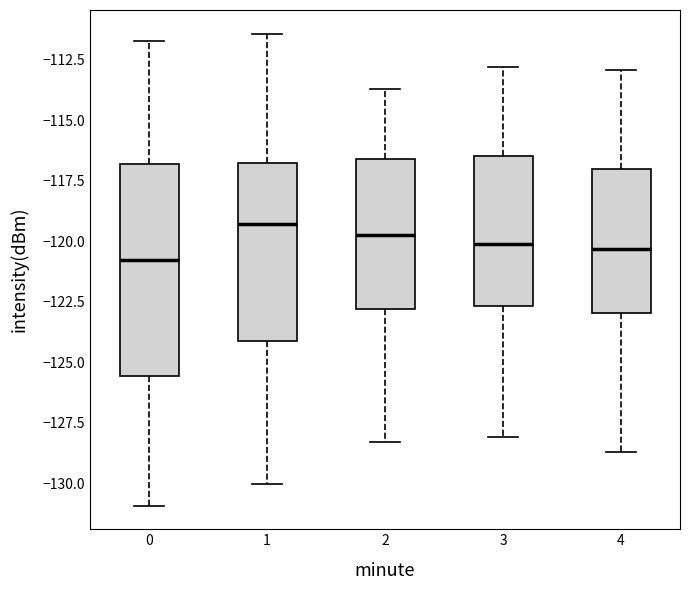

Reading left to right, transcribe this box plot: for each box, give where its median line is, the range the box spans, and where its two whiskers end, as read against the y-axis. The values are not printed on the chart, so give them approximately, as read against the axis.

0: median -121.0, box -125.5 to -117.0, whiskers -131.0 to -111.5
1: median -119.5, box -124.0 to -116.5, whiskers -130.0 to -111.5
2: median -119.5, box -123.0 to -116.5, whiskers -128.5 to -113.5
3: median -120.0, box -122.5 to -116.5, whiskers -128.0 to -113.0
4: median -120.5, box -123.0 to -117.0, whiskers -128.5 to -113.0